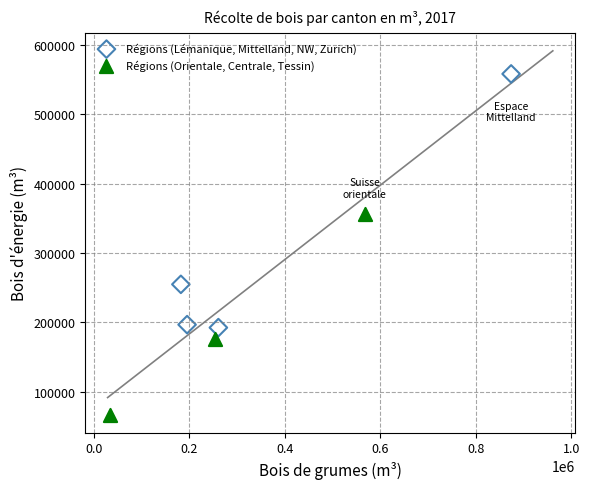

Which series reaches the minimum Y coordinate?

Régions (Orientale, Centrale, Tessin)